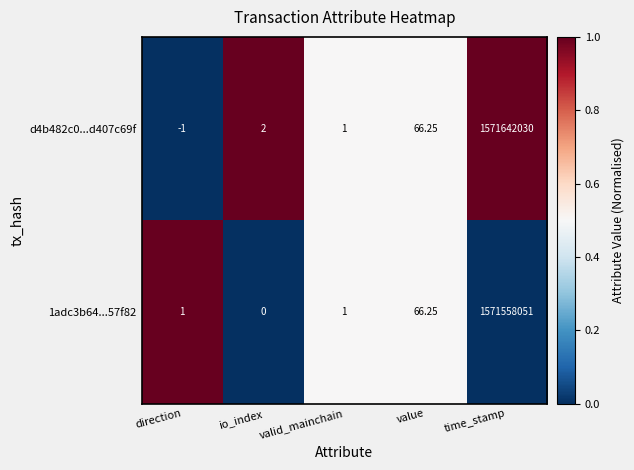

Which category has the highest value in the d4b482c0...d407c69f series?

time_stamp